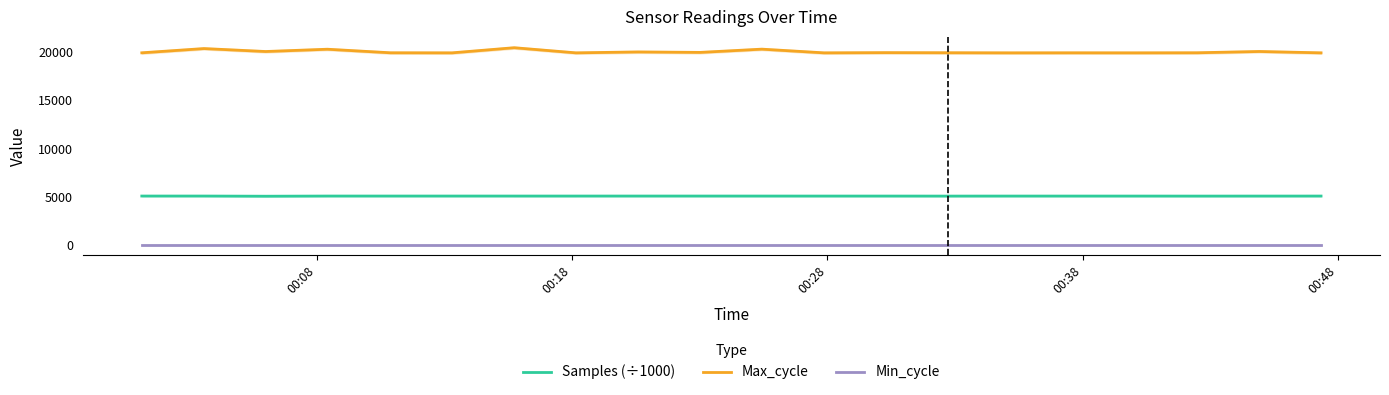

What is the minimum value for Max_cycle?

19916.0